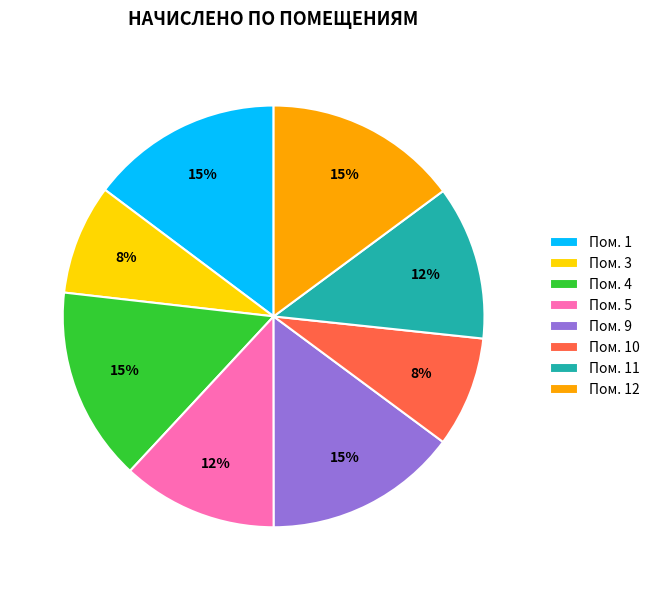

To the nearest percent, what is the average slice percentage?

12%